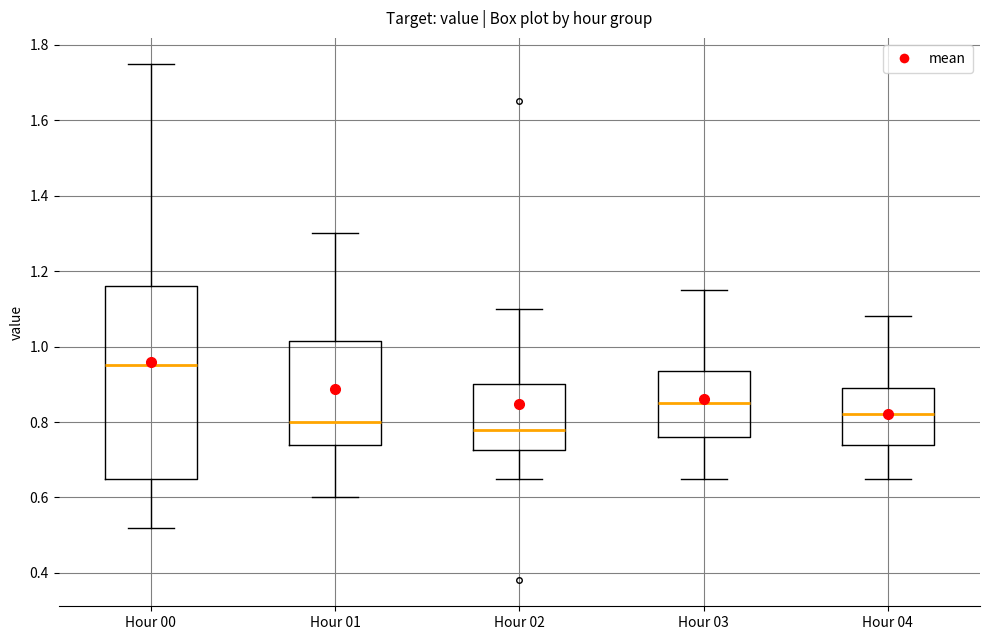

Reading left to right, transcribe this box plot: for each box, give where its median line is, the range the box spans, and where its two whiskers end, as read against the y-axis. The values are not printed on the chart, so give them approximately, as read against the axis.

Hour 00: median 0.96, box 0.66 to 1.16, whiskers 0.52 to 1.76
Hour 01: median 0.80, box 0.74 to 1.02, whiskers 0.60 to 1.30
Hour 02: median 0.78, box 0.72 to 0.90, whiskers 0.66 to 1.10
Hour 03: median 0.86, box 0.76 to 0.94, whiskers 0.66 to 1.16
Hour 04: median 0.82, box 0.74 to 0.90, whiskers 0.66 to 1.08